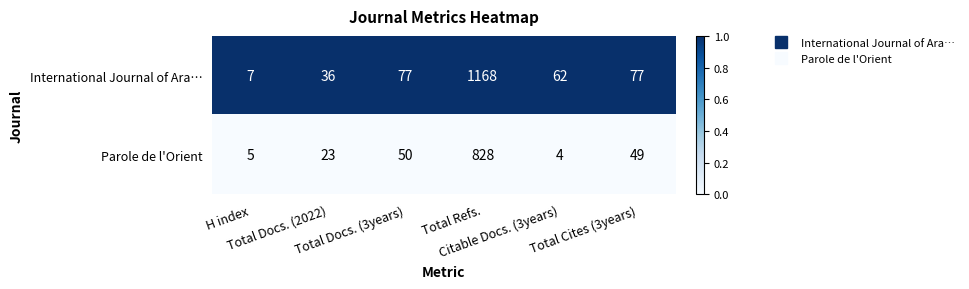

Which category has the lowest value across all series?

Citable Docs. (3years)